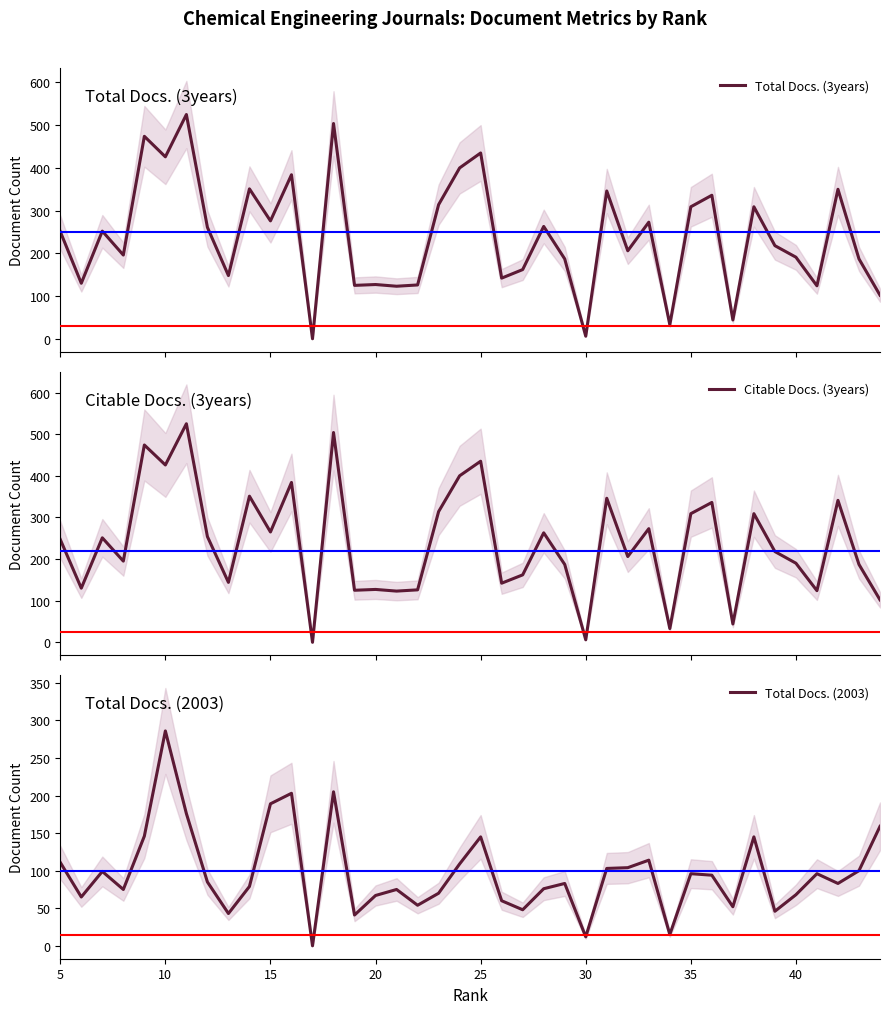

Which category has the highest value in the Total Docs. (2003) series?

10